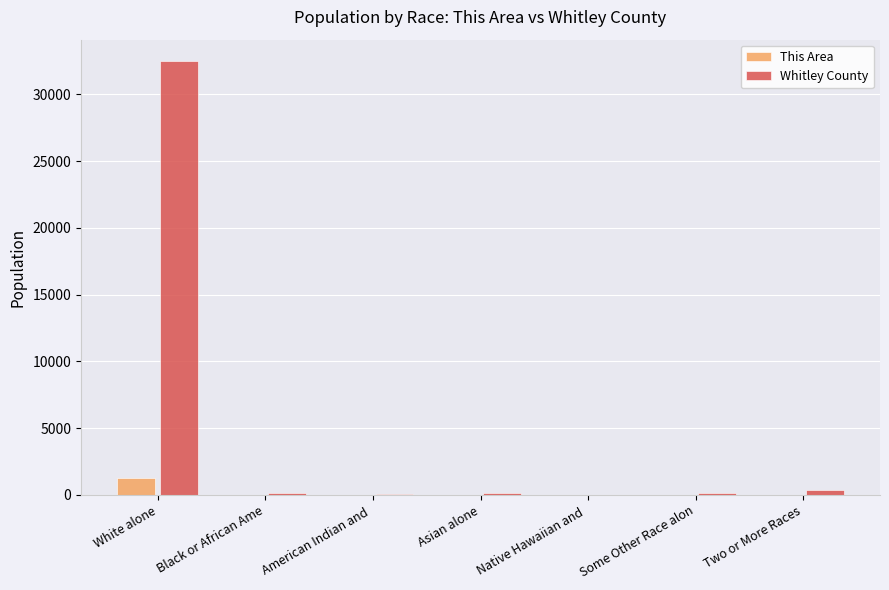

How many series are shown in this chart?

2